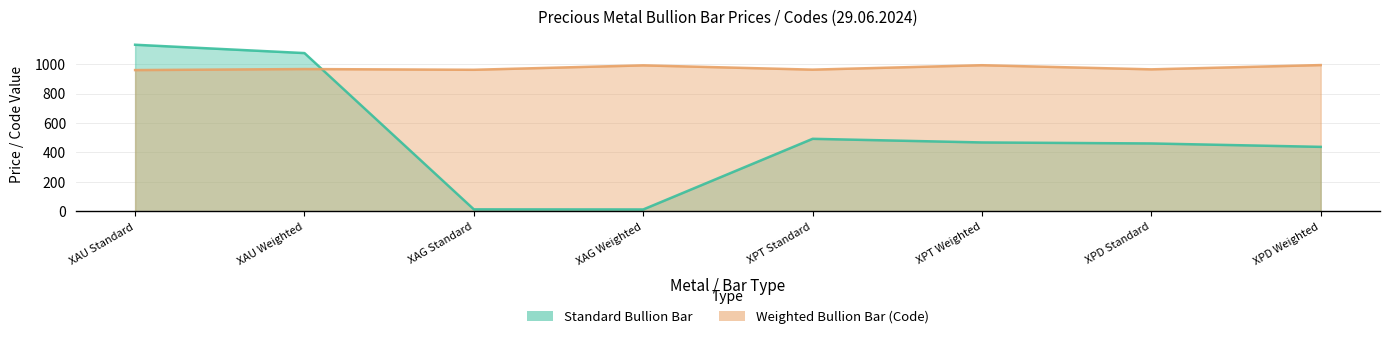

How many lines are shown in the chart?

2